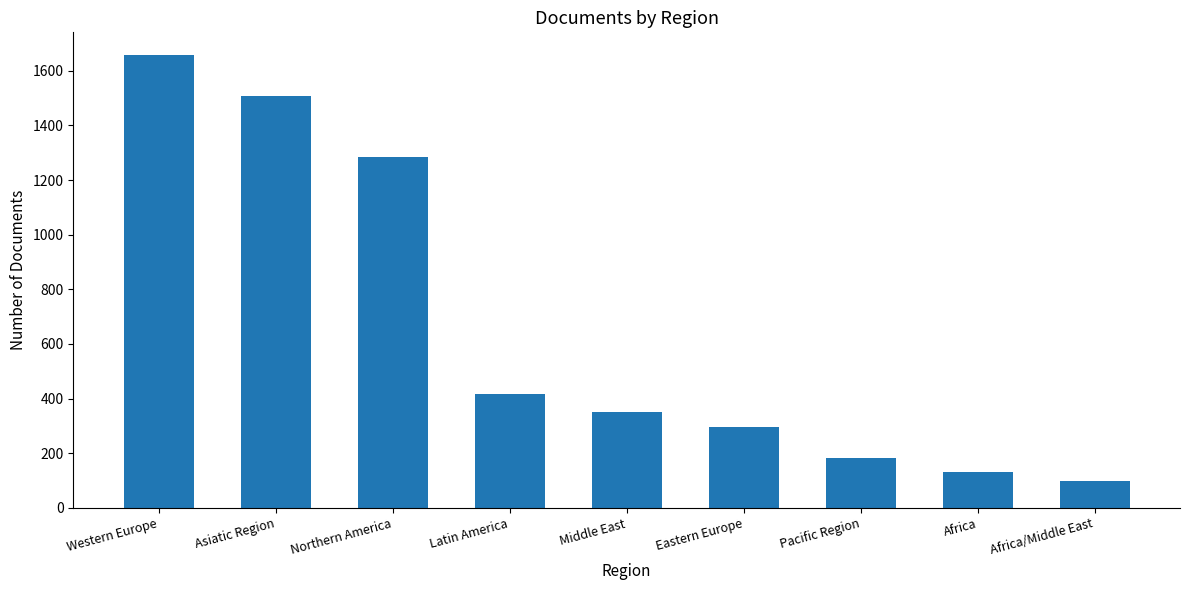

What is the change in value from Asiatic Region to Africa?

-1374